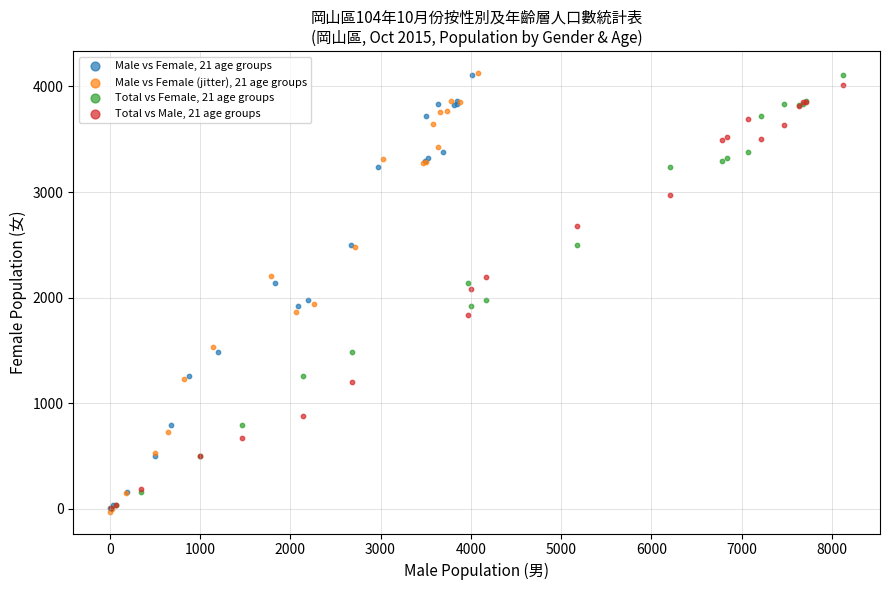

Which series has the widest spread of Y values?

Male vs Female (jitter), 21 age groups